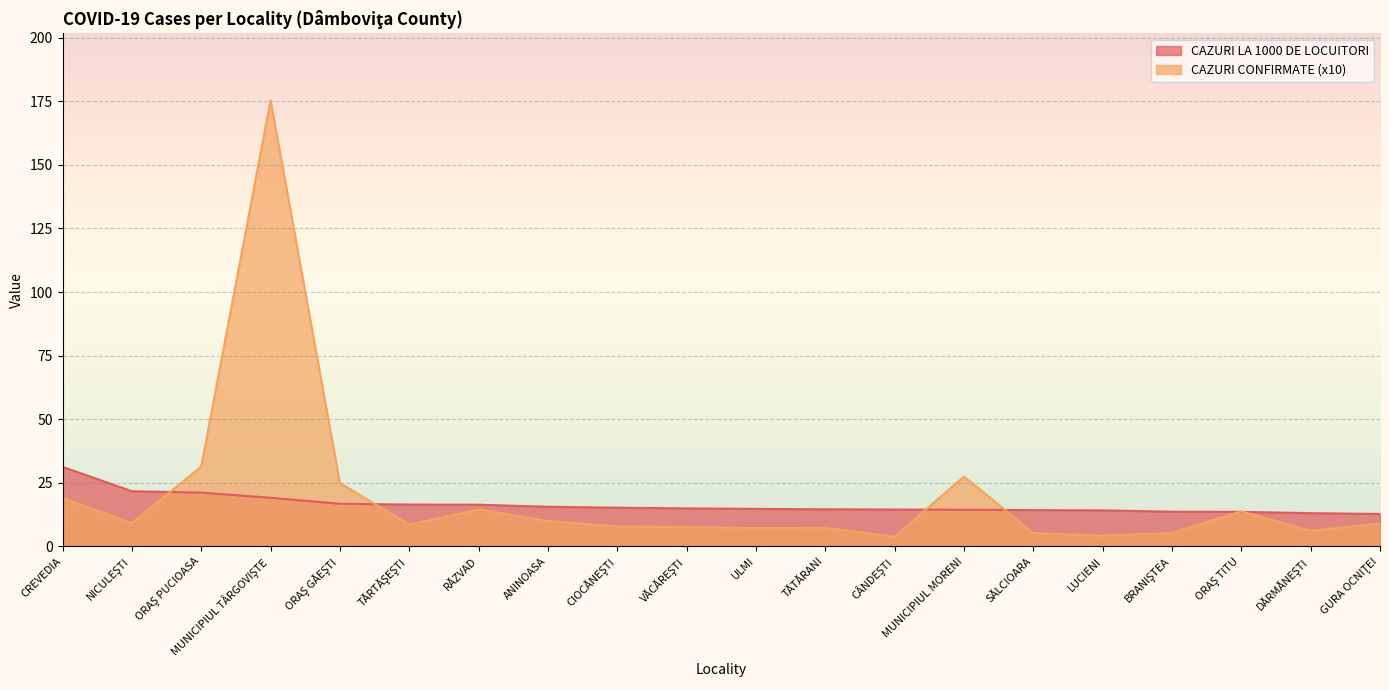

True or false: CAZURI CONFIRMATE (x10) and CAZURI LA 1000 DE LOCUITORI intersect in this chart.

True